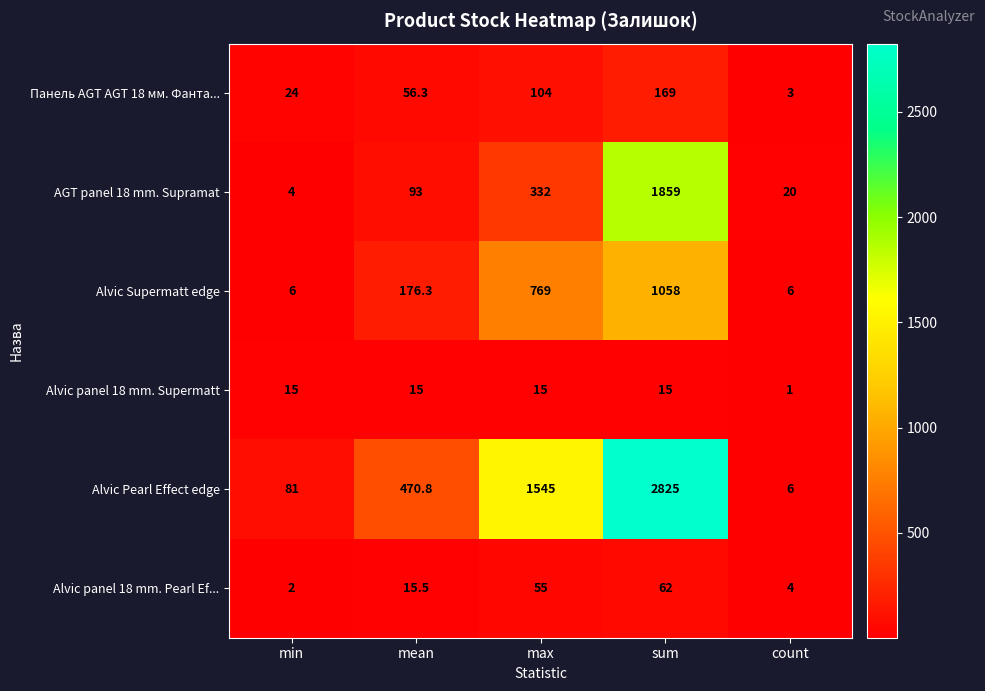

Count the number of categories in the chart.

5